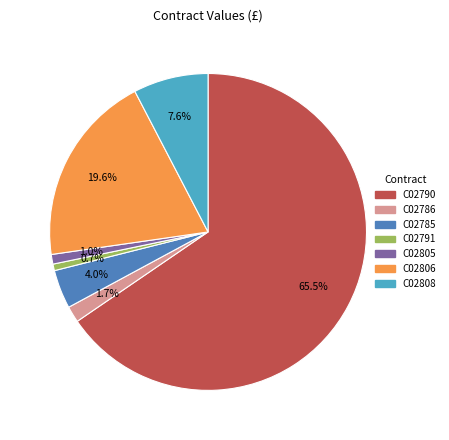

Is the sum of C02790 and C02808 greater than half?

Yes